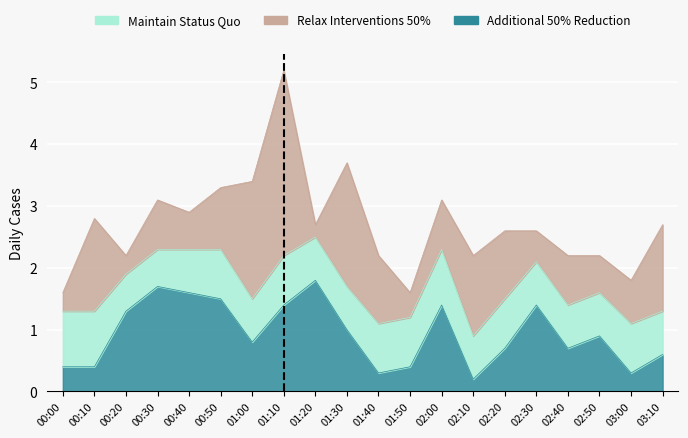

At 02:50, list the series in order from smallest to largest.

Relax Interventions 50%, Maintain Status Quo, Additional 50% Reduction